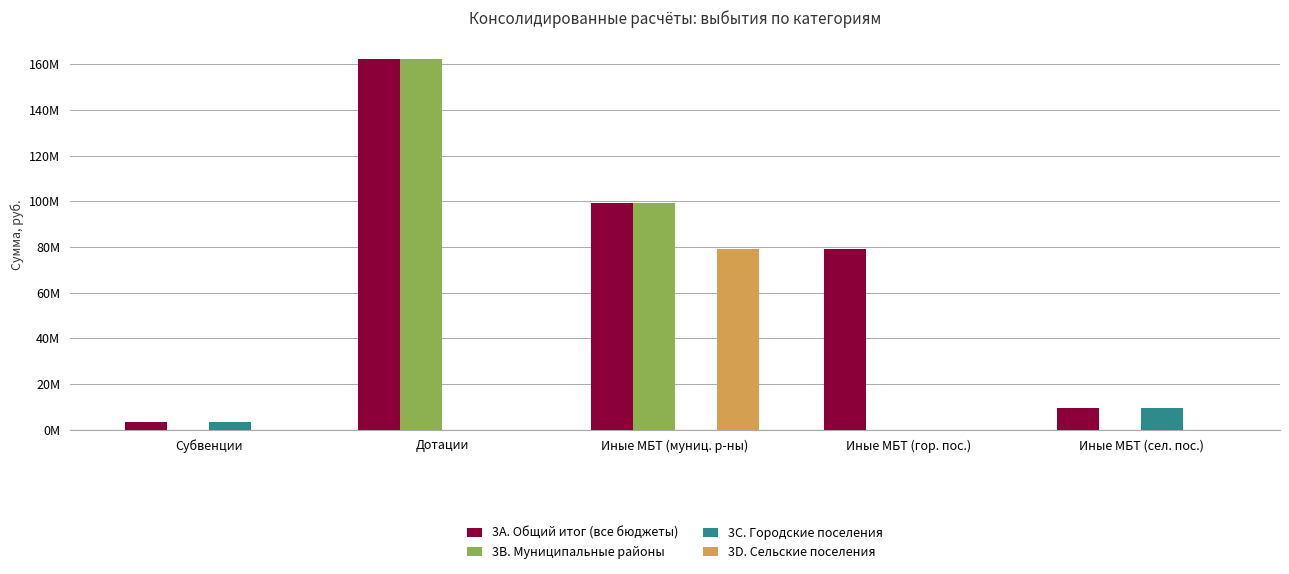

Are the bars grouped side by side (vs. stacked)?

Yes